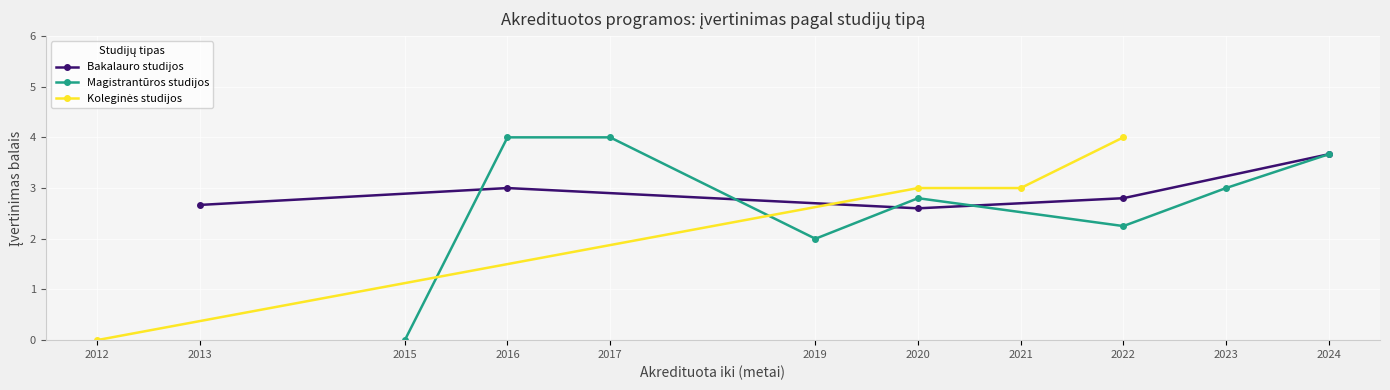

What is the value of the Bakalauro studijos point at the 3rd from the left?

2.6